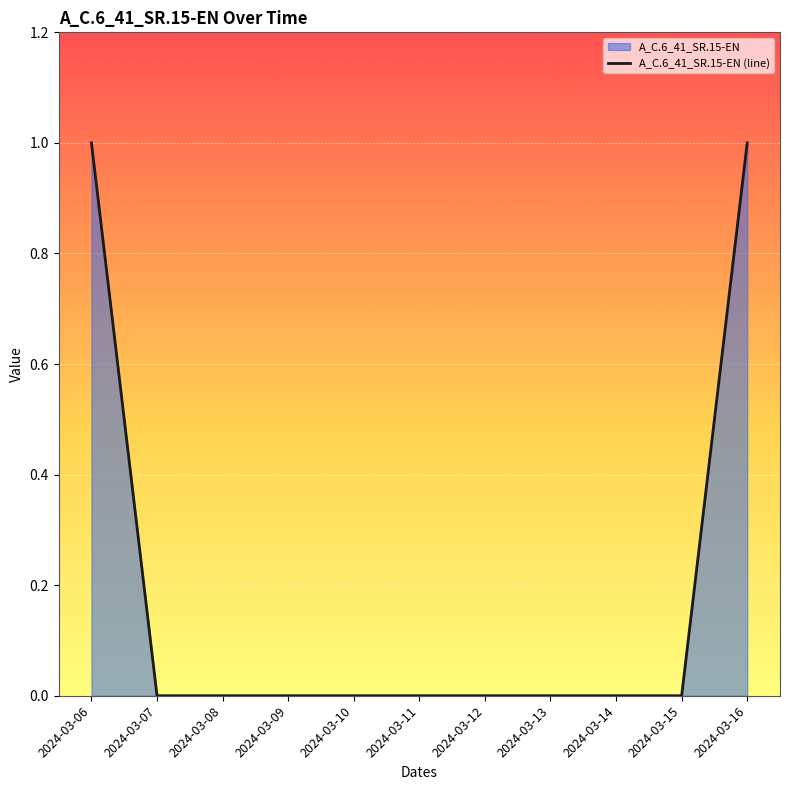

At which label is the value closest to 0?

2024-03-07